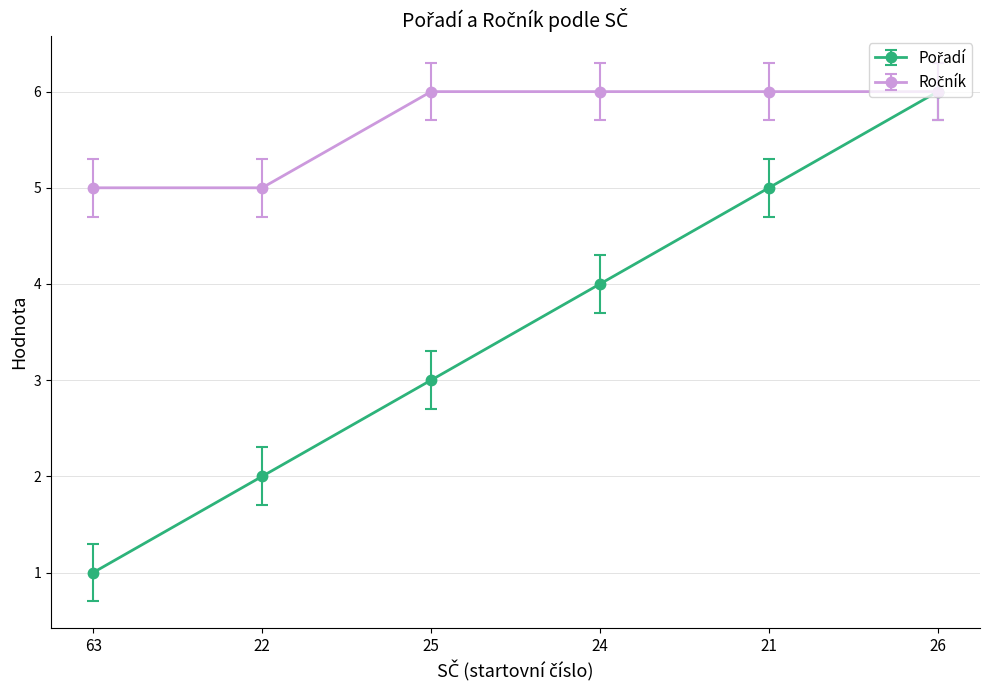

What is the spread (max minus min) of values at 25?

3